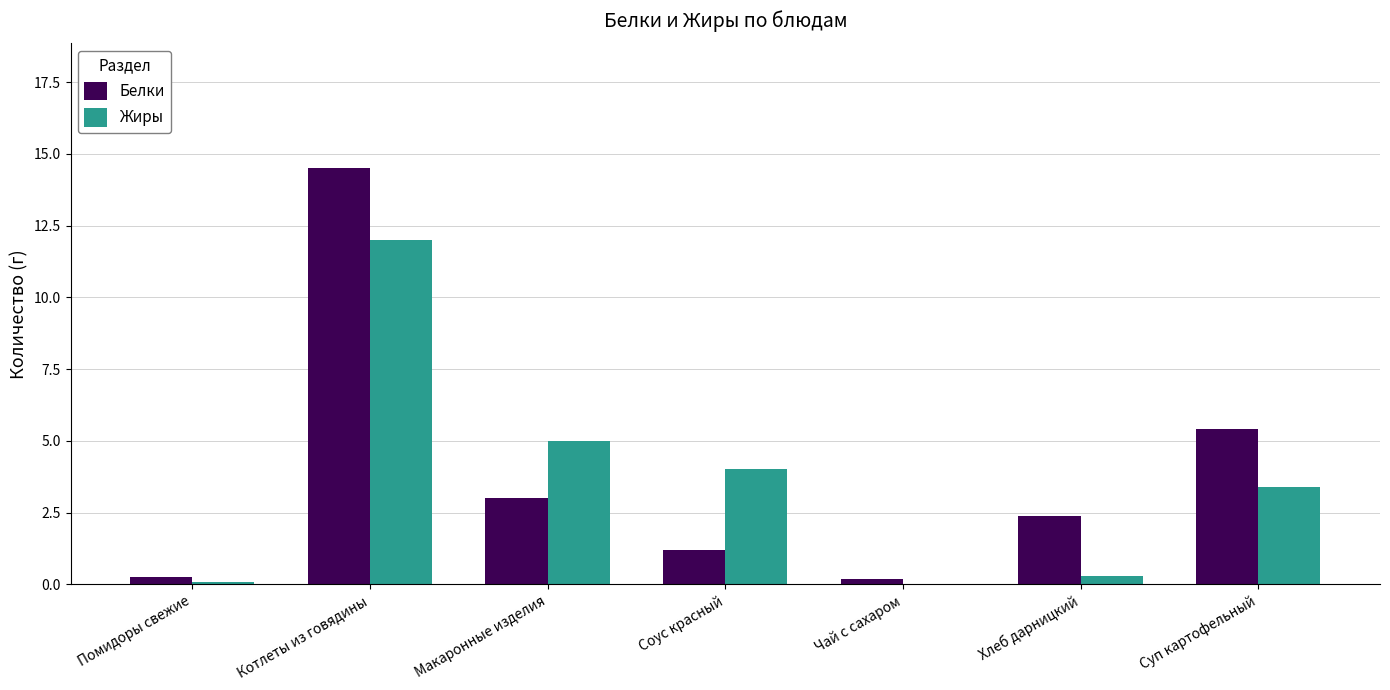

Where is Белки nearest to the value 7?

Суп картофельный